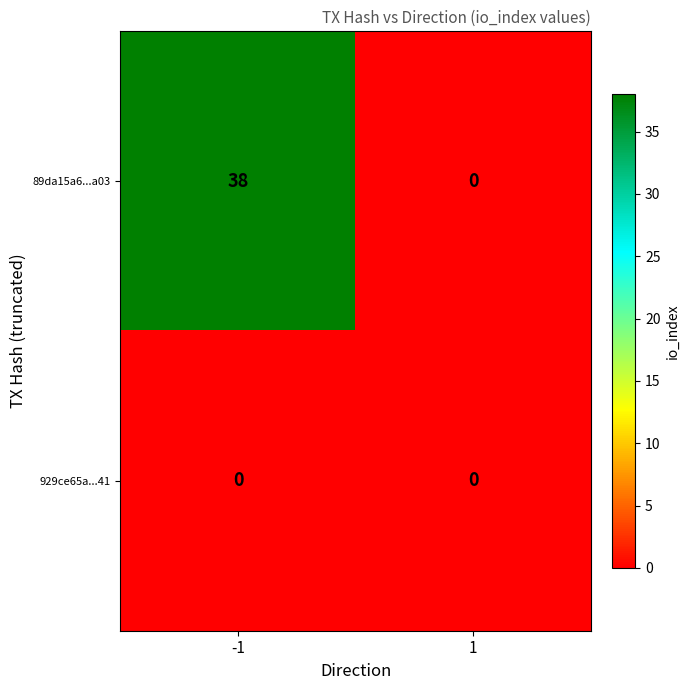

What is the average value of the 89da15a6...a03 series?

19